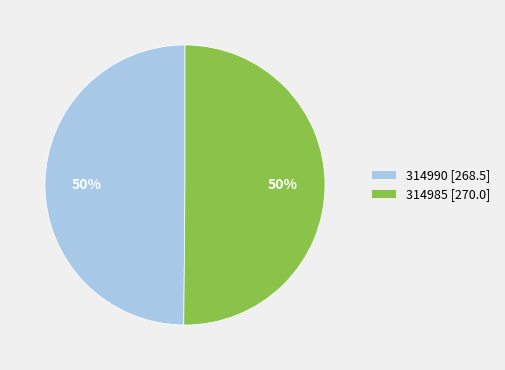

How many slices are in this pie chart?

2